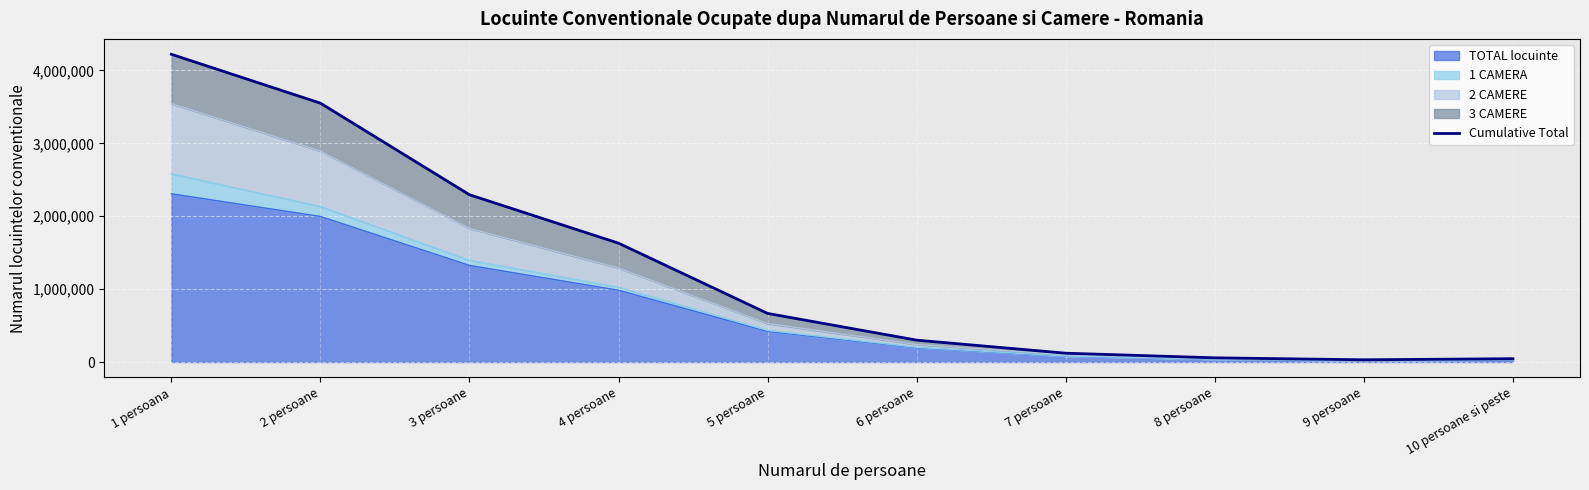

How many lines are shown in the chart?

1